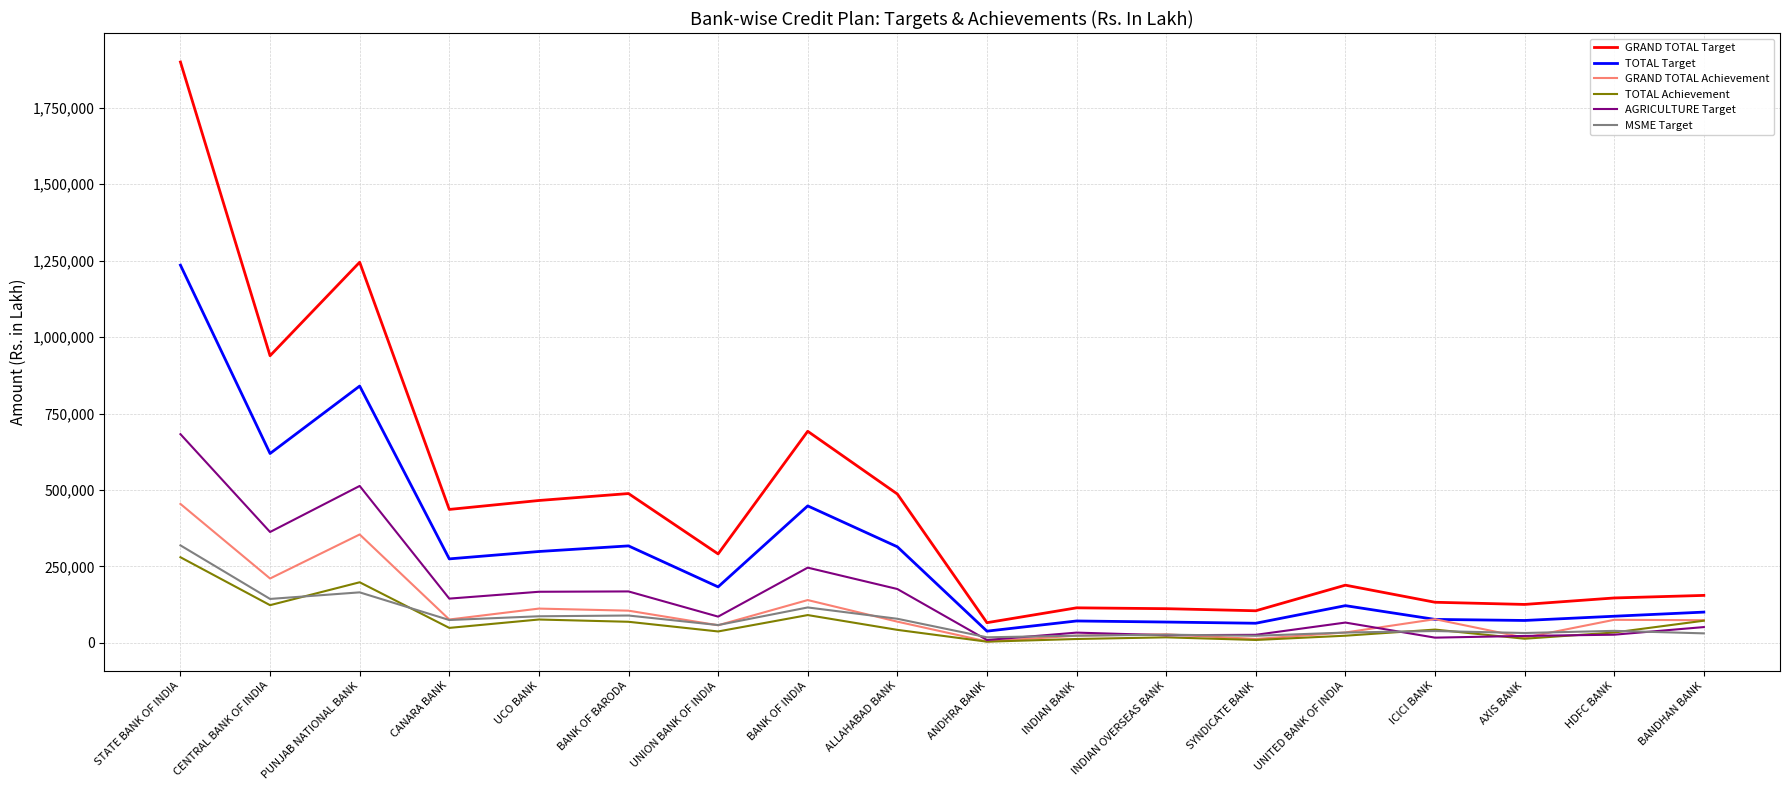

Which label corresponds to the largest value in the chart?

STATE BANK OF INDIA